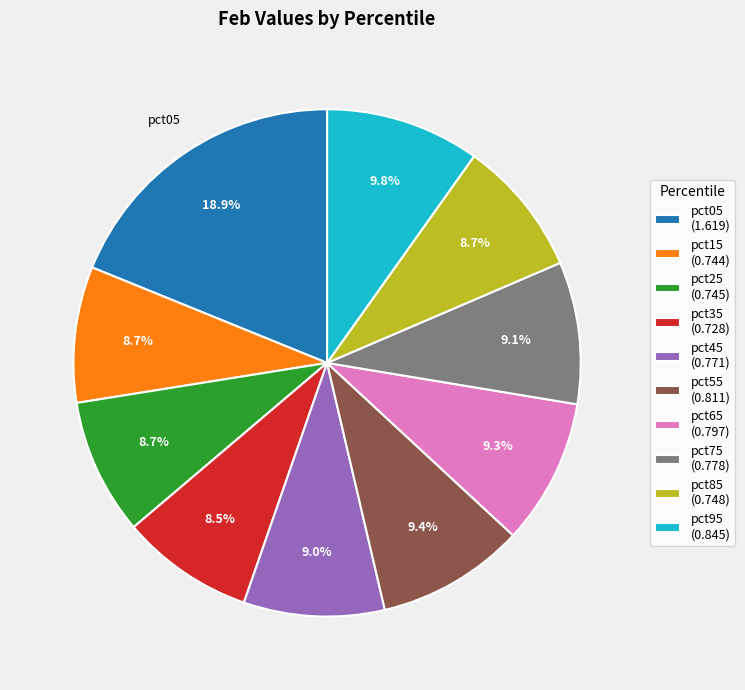

True or false: pct95 accounts for 25% of the total.

False